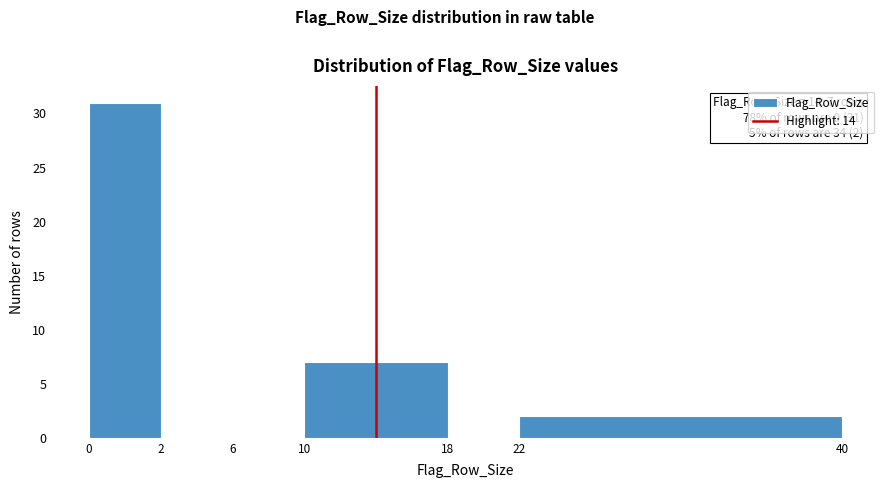

Reading left to right, transcribe all the data shown in this chart.

0=31	2=0	6=0	10=7	18=0	22=2